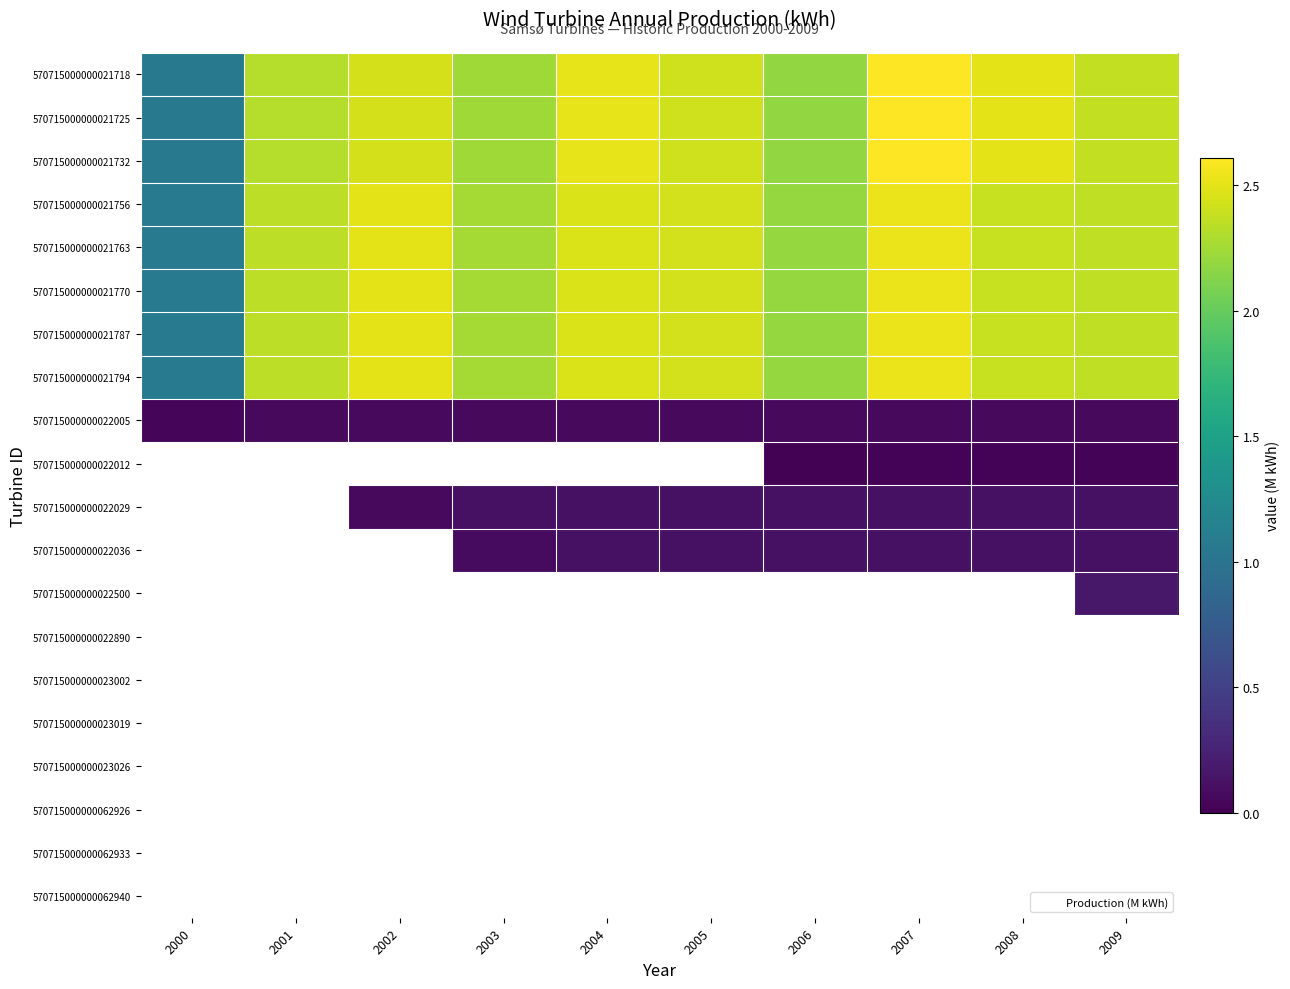

How many data points in 570715000000021794 are above 2?

9